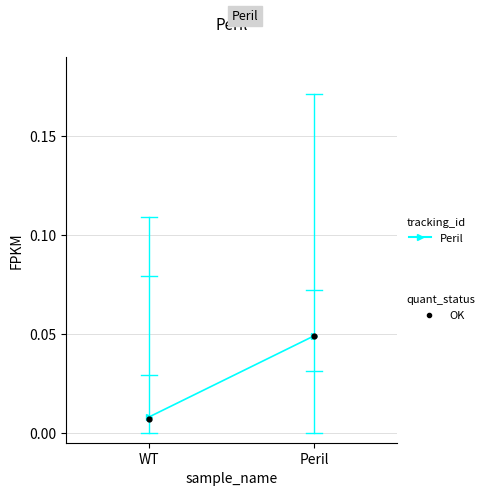

Is this an area chart (filled region under the line)?

No